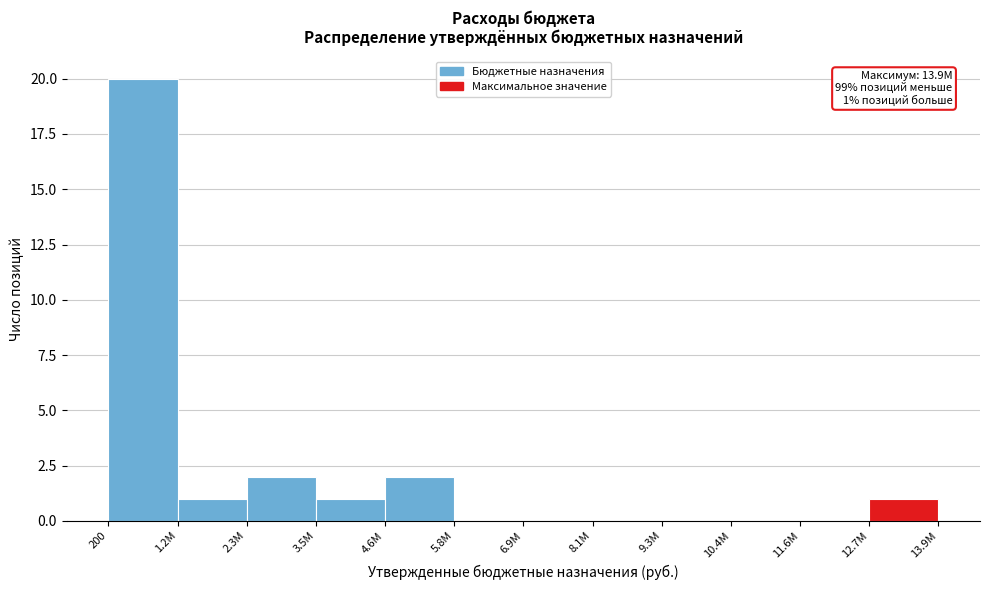

Reading left to right, what are all the values shown in this chart?

200=20	1.2M=1	2.3M=2	3.5M=1	4.6M=2	5.8M=0	6.9M=0	8.1M=0	9.3M=0	10.4M=0	11.6M=0	12.7M=1